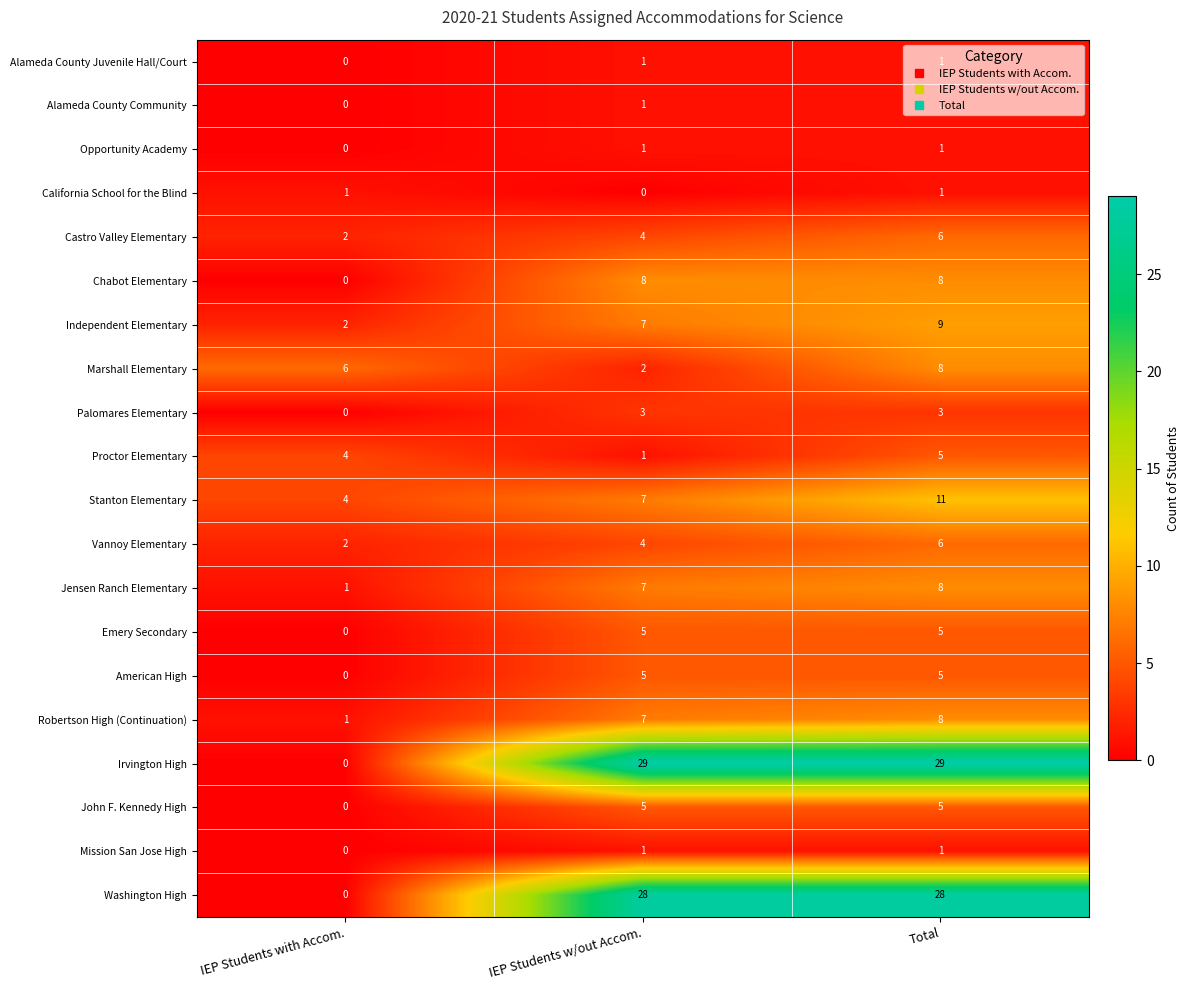

True or false: Alameda County Juvenile Hall/Court has a value of 0 at IEP Students w/out Accom..

False